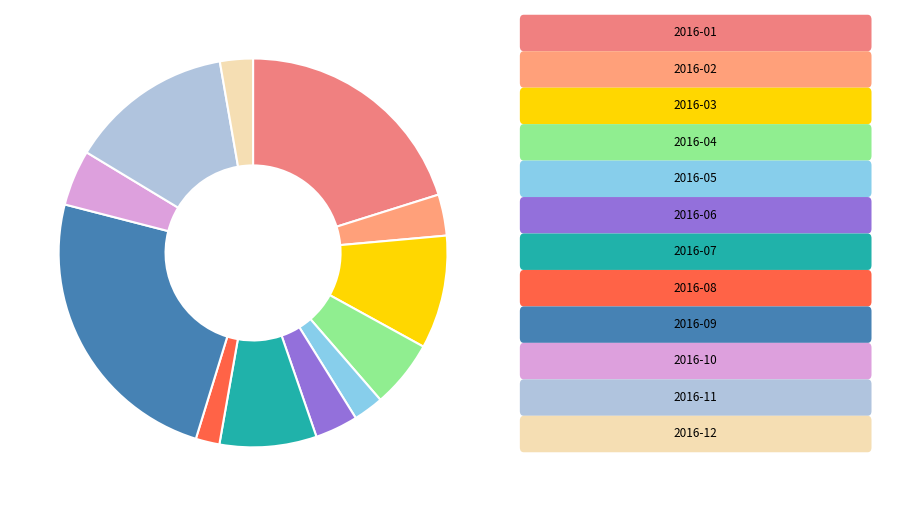

How many slices are in this pie chart?

12